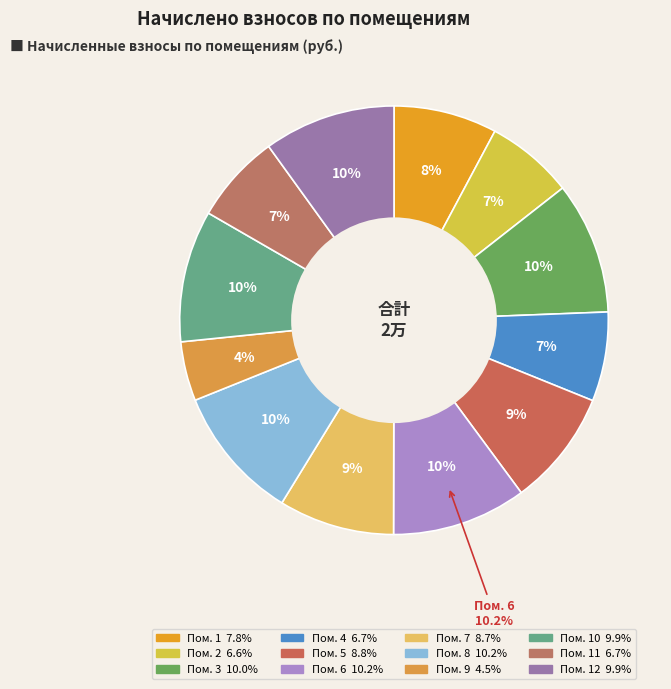

Rank the categories by value from highest to lowest.

6, 8, 3, 10, 12, 5, 7, 1, 4, 11, 2, 9